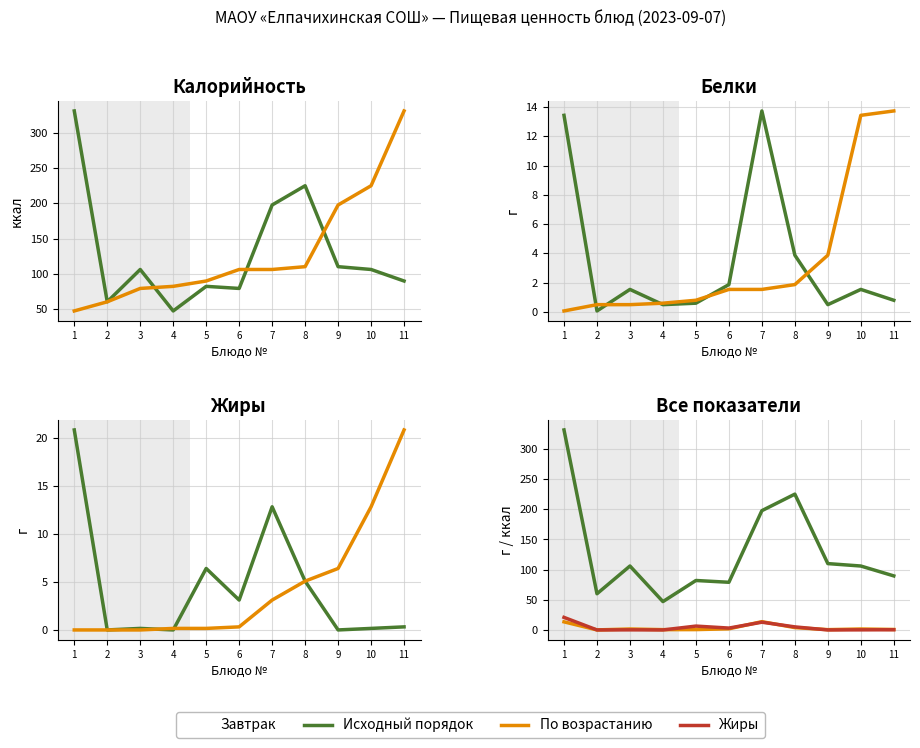

The По возрастанию series shows 8.4 at 9. True or false?

False